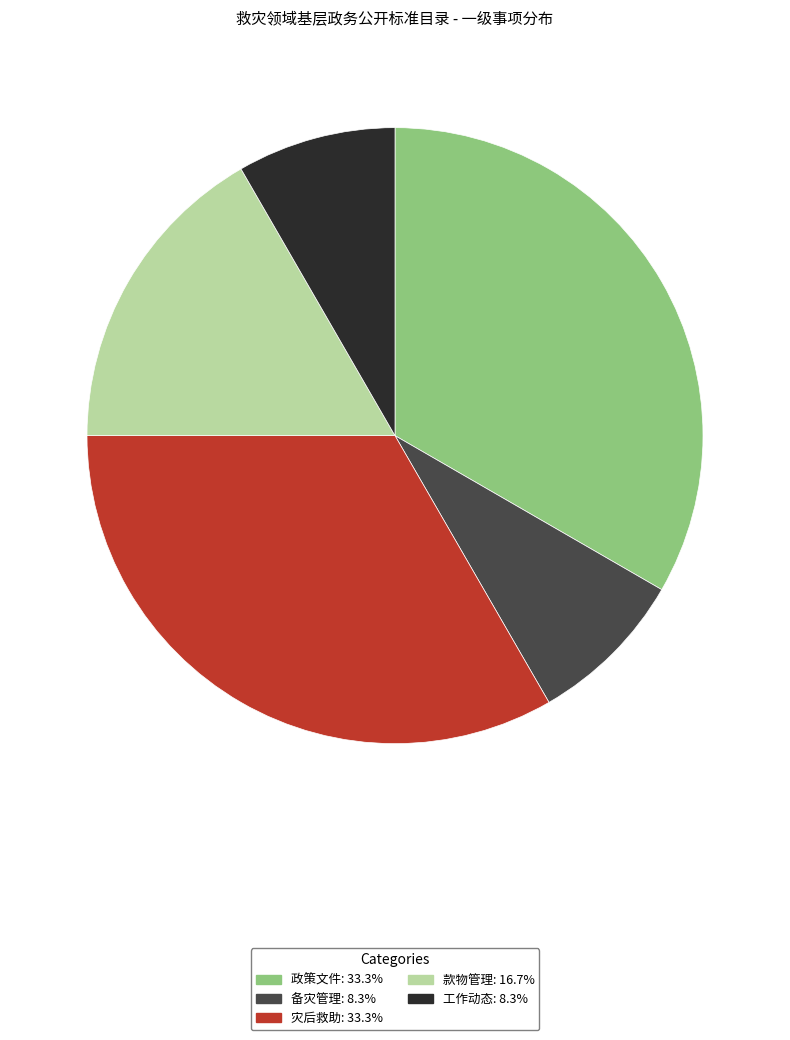

Does 备灾管理 account for over 50% of the chart?

No